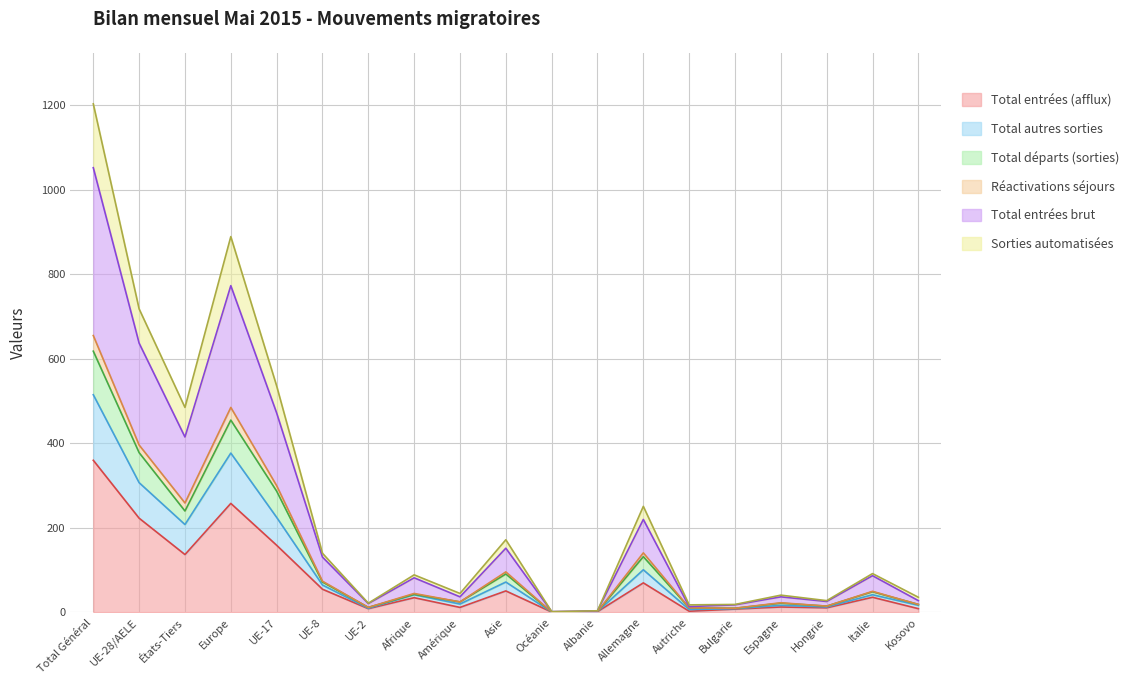

How many interior local peaks does the Sorties automatisées series have?

6